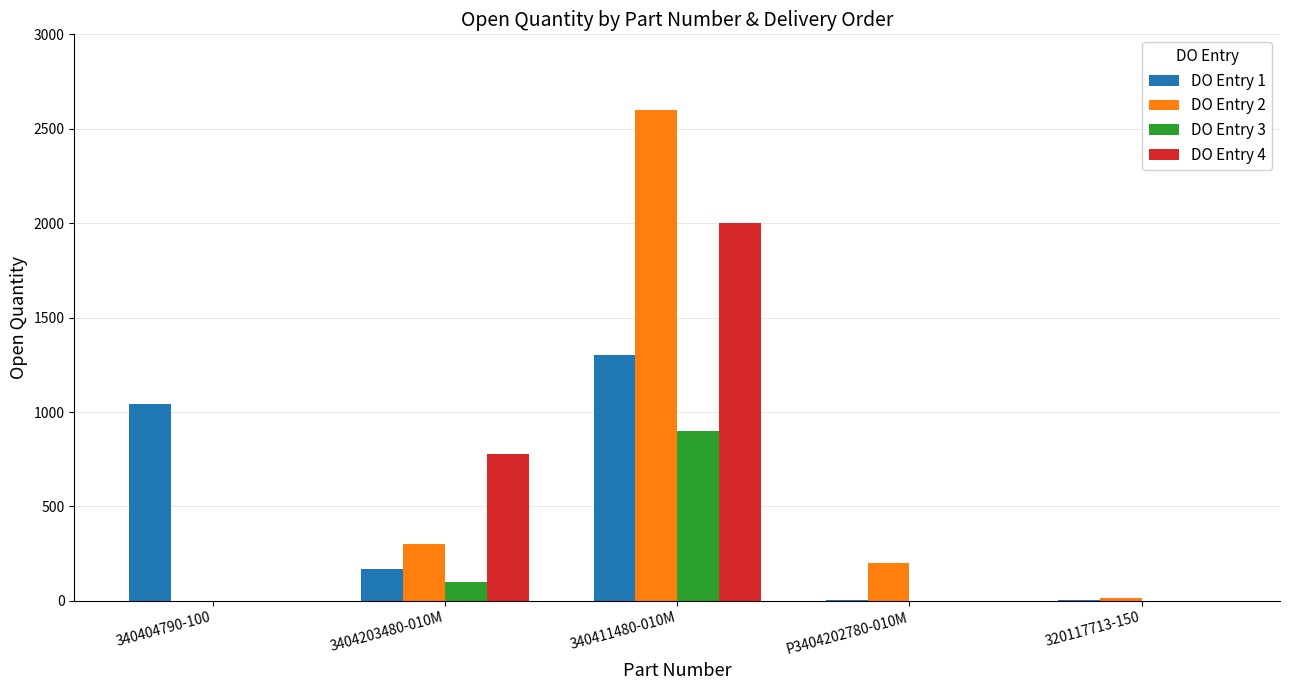

Which category has the highest value across all series?

340411480-010M